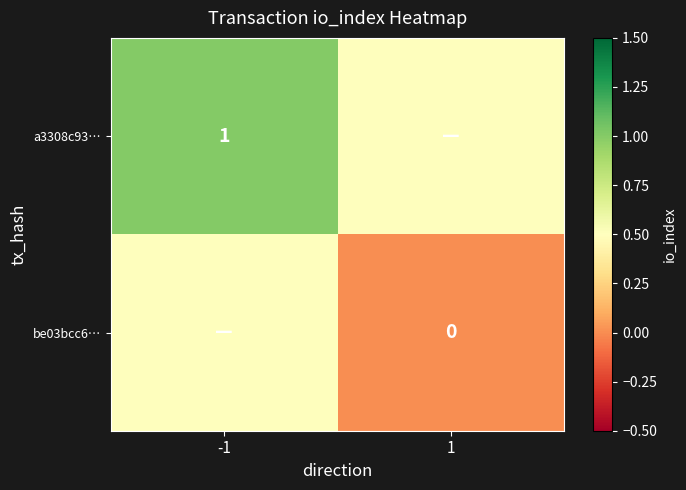

The value of a3308c93… at -1 is 0.2. True or false?

False